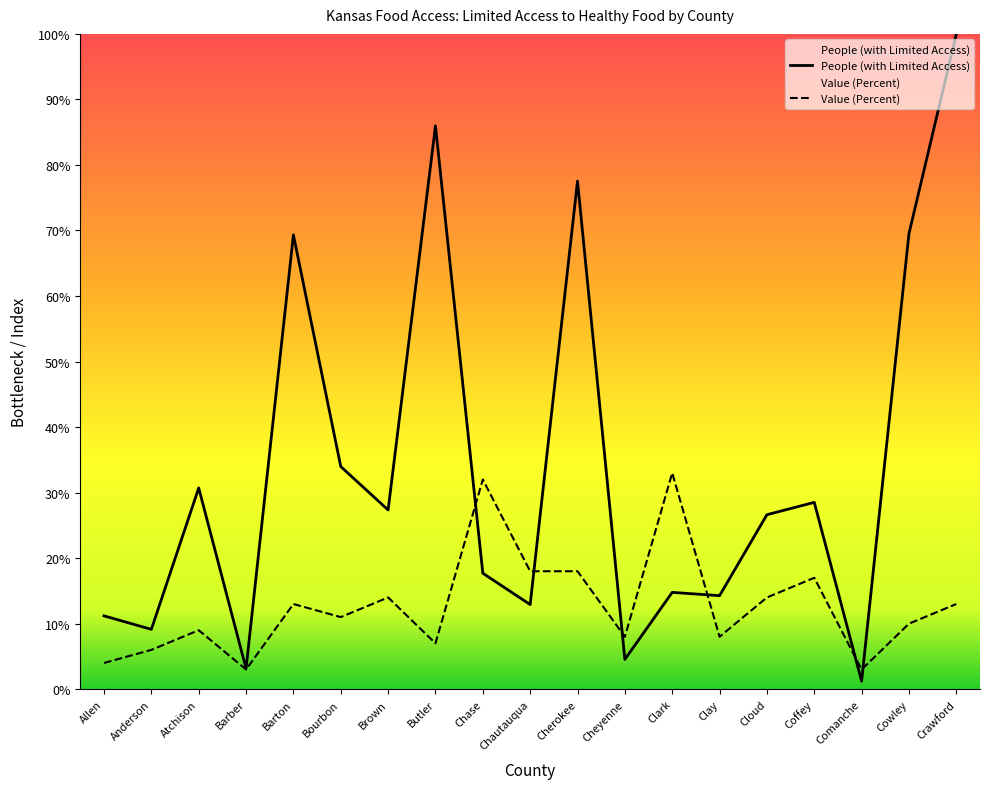

Reading left to right, what are all the values shown in this chart?

People (with Limited Access): 11.2	9.1	30.7	3.1	69.3	34.0	27.3	86.0	17.7	12.9	77.5	4.5	14.8	14.3	26.6	28.5	1.2	69.5	100.0
Value (Percent): 4.0	6.0	9.0	3.0	13.0	11.0	14.0	7.0	32.0	18.0	18.0	8.0	33.0	8.0	14.0	17.0	3.0	10.0	13.0